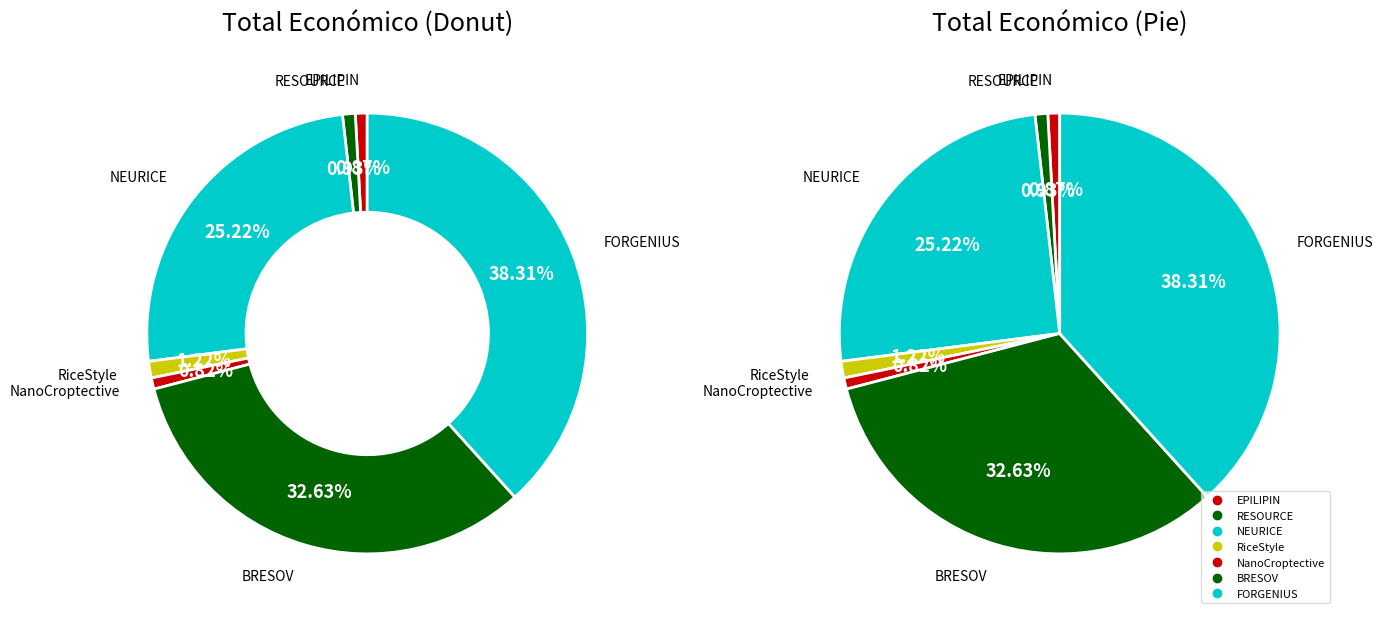

Combined, what portion of the pie is FORGENIUS and EPILIPIN?

39.2%